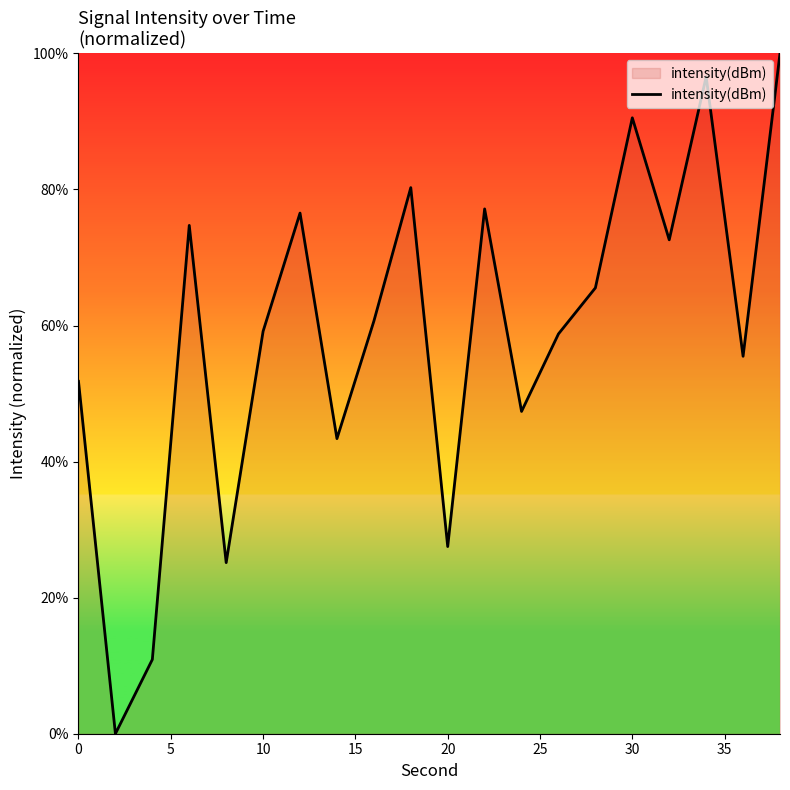

What is the maximum value shown in the chart?

100.0